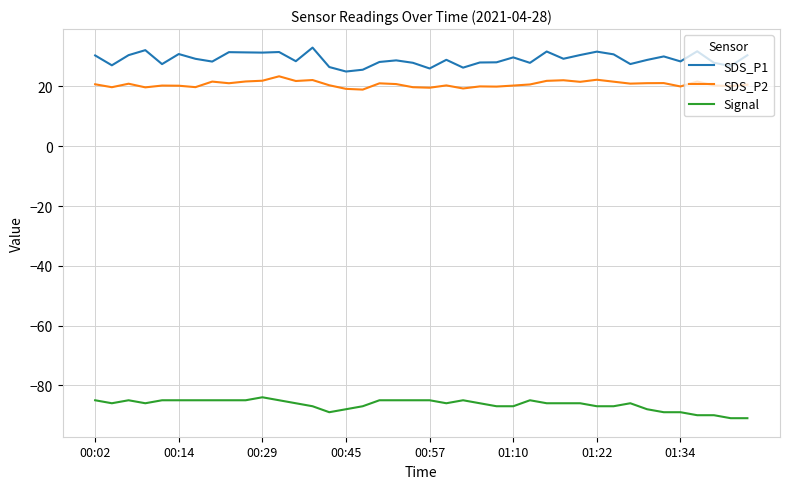

Rank the series by their maximum value, from highest to lowest.

SDS_P1, SDS_P2, Signal